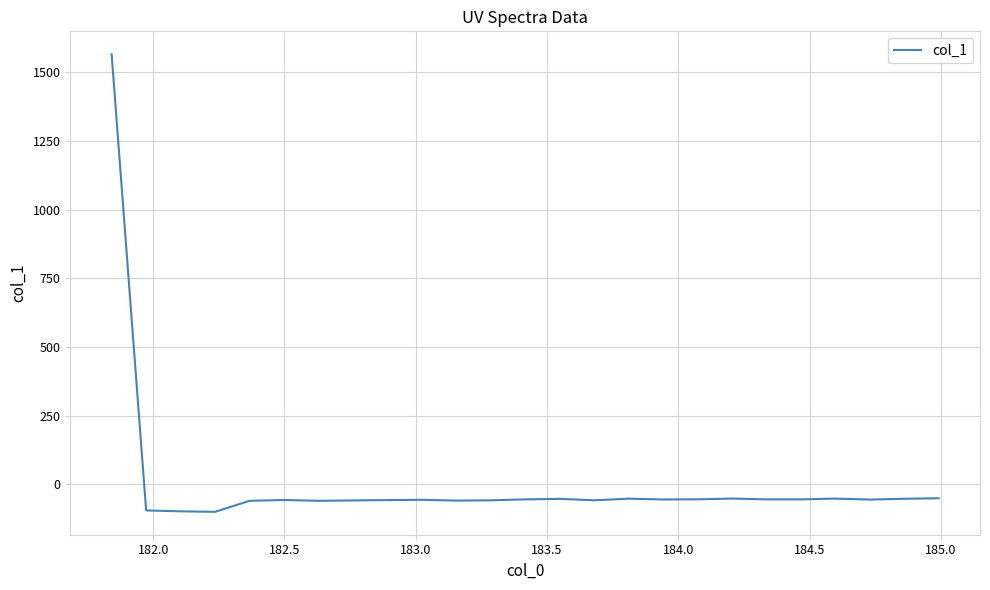

What is the minimum value shown in the chart?

-100.5